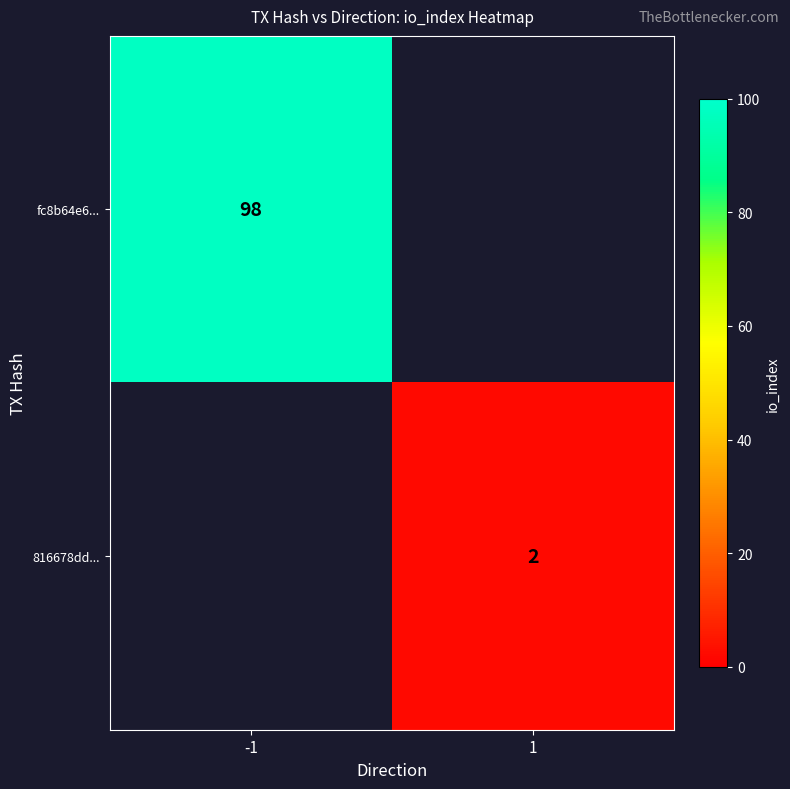

How many distinct data groups are displayed?

2